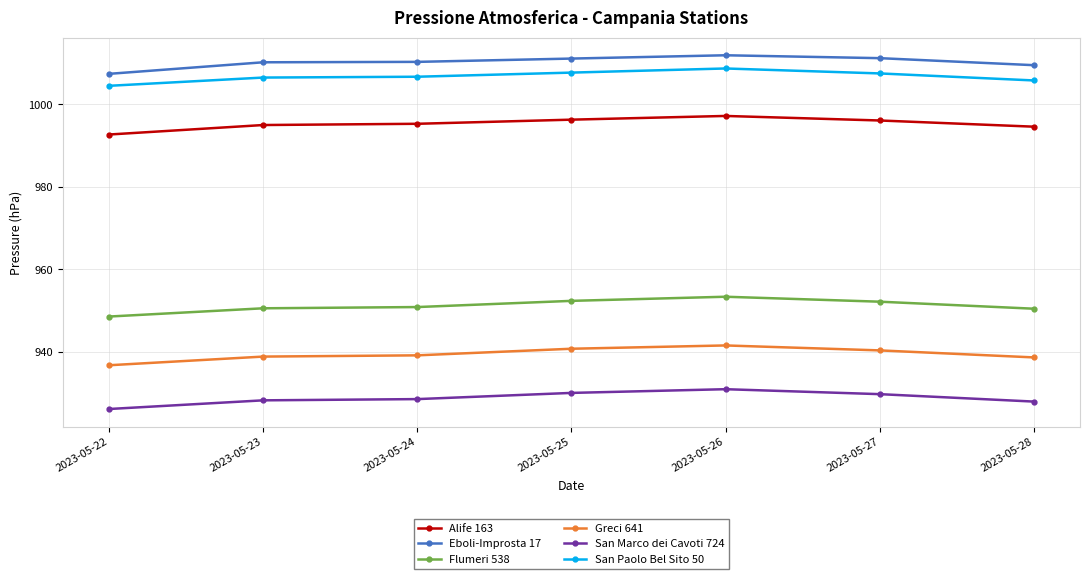

What is the spread (max minus min) of values at 2023-05-23?

81.9